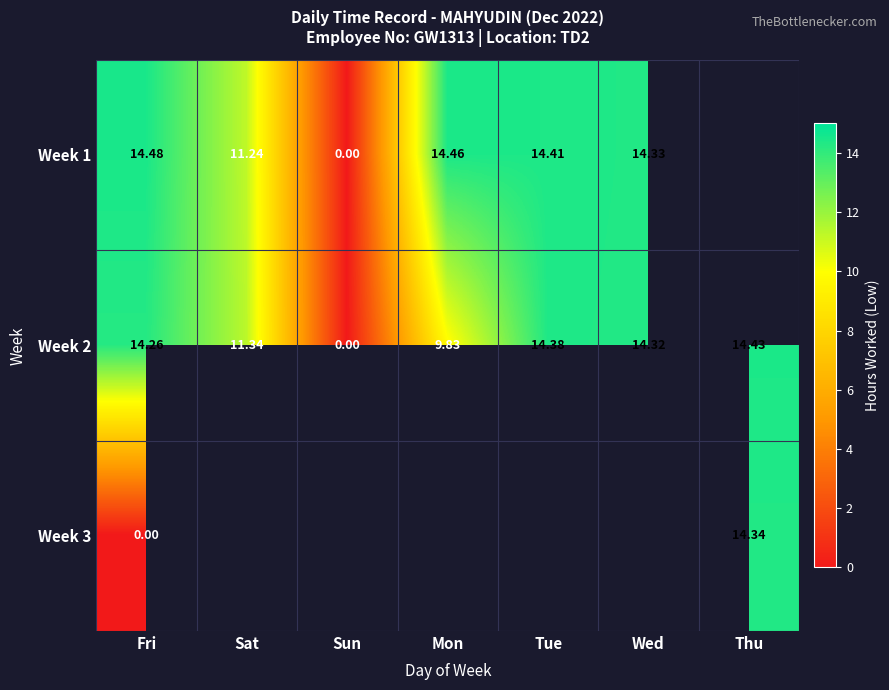

How many distinct data groups are displayed?

3